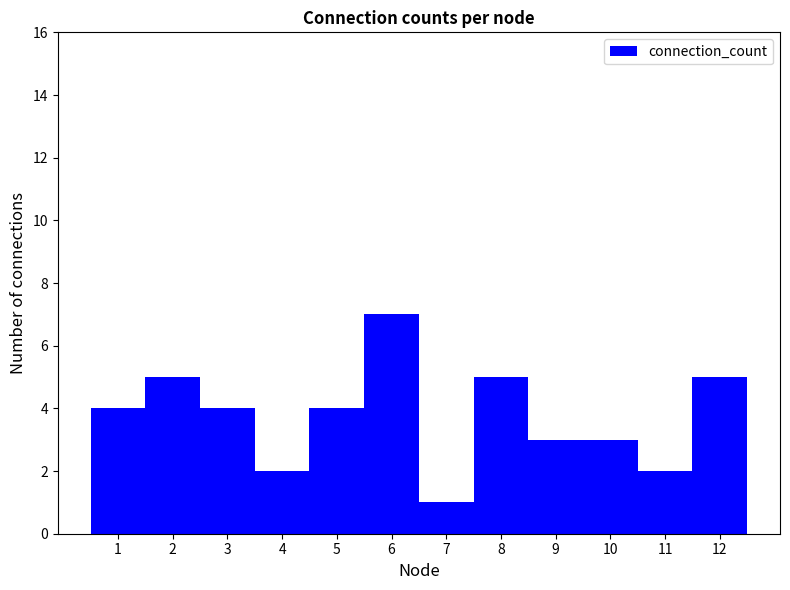

What is the ratio of the value at 4 to the value at 10?

0.7